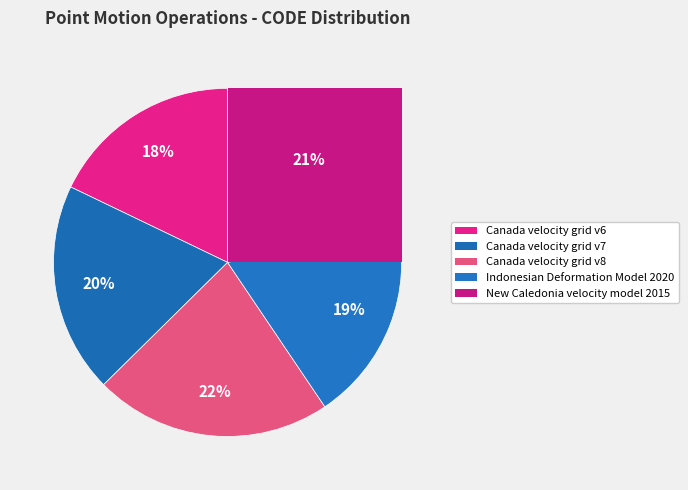

Does New Caledonia velocity model 2015 account for over 50% of the chart?

No